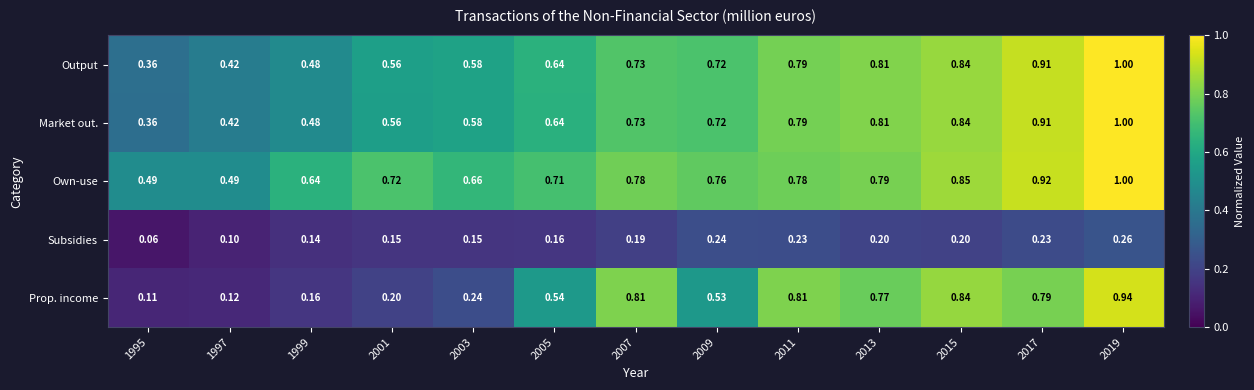

Which series has the widest spread of values?

Prop. income